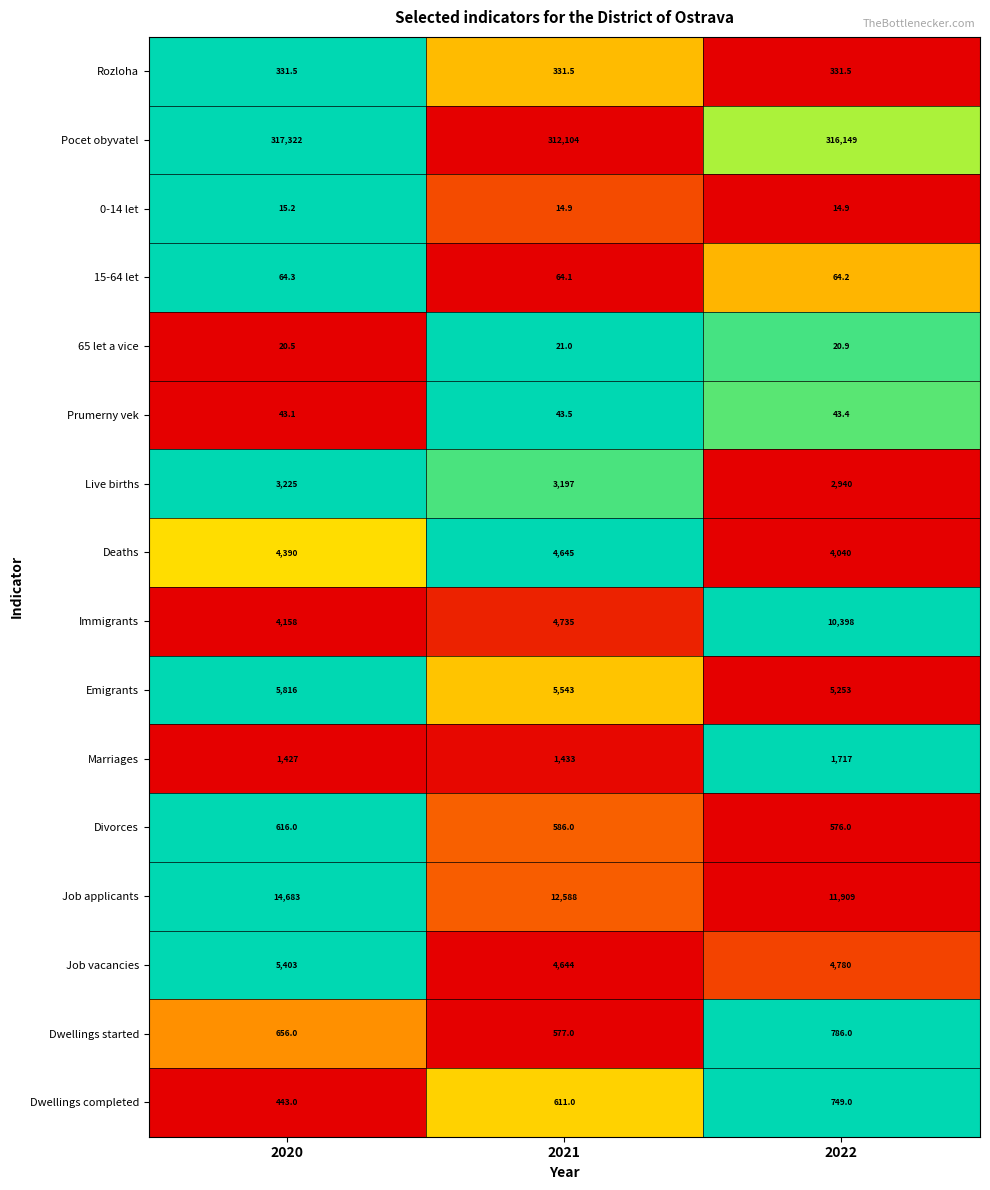

At which category is the sum across all series the highest?

2022